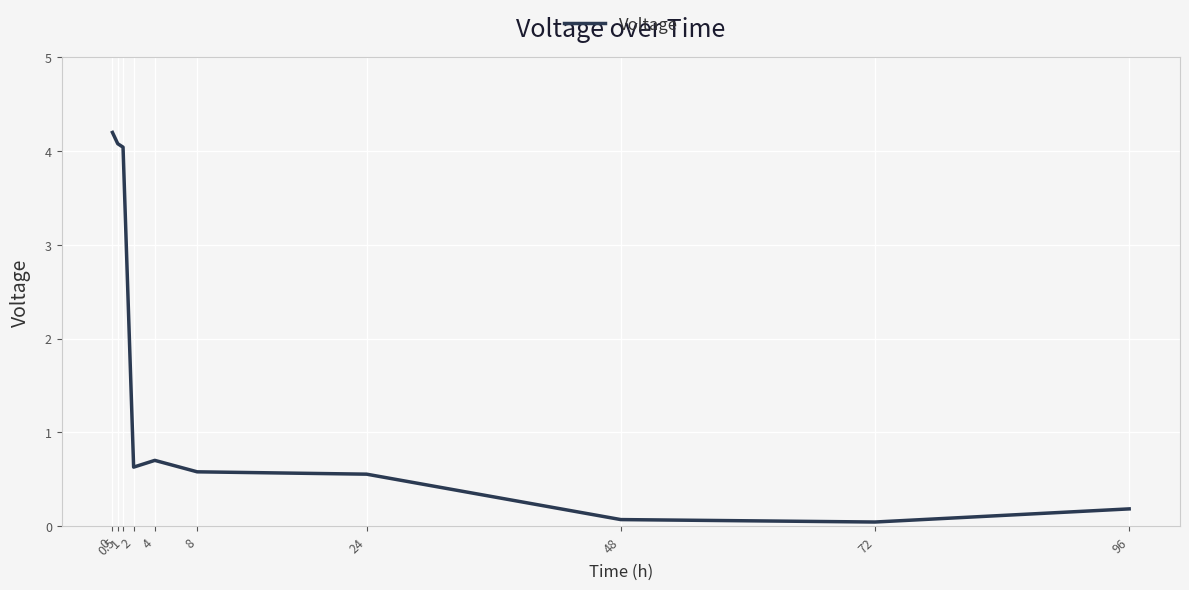

List the labels in order of value, smallest first.

72, 48, 96, 24, 8, 2, 4, 1, 0.5, 0